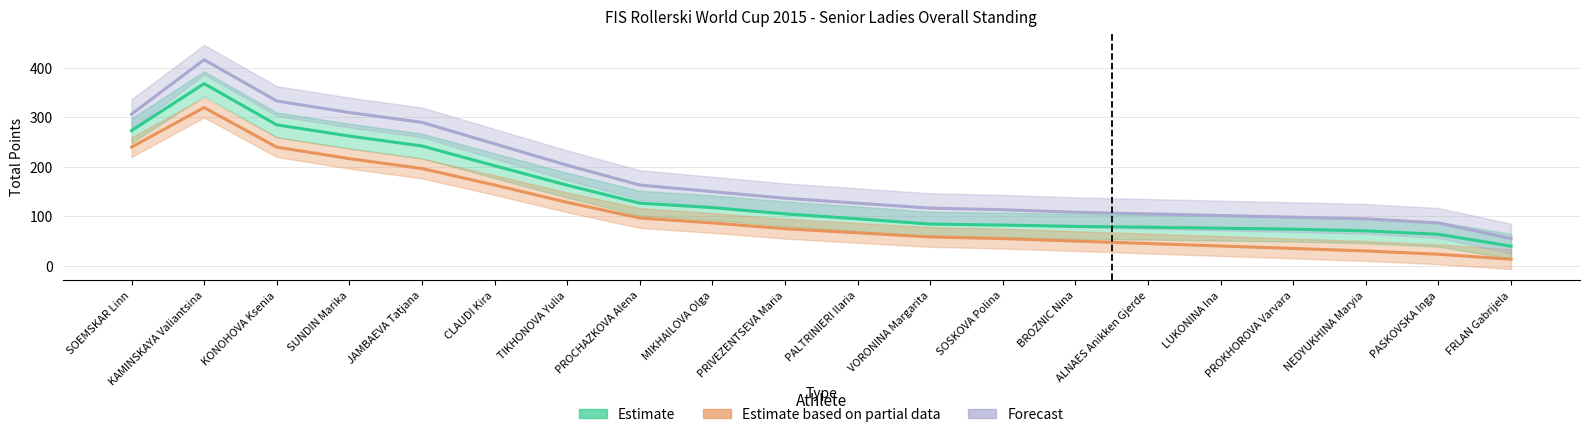

True or false: Forecast has a value of 160 at PROCHAZKOVA Alena.

True